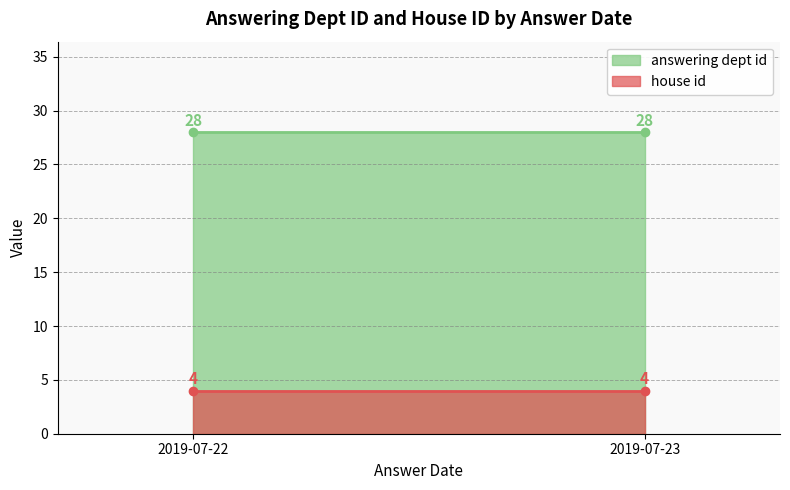

Rank the series by their average value, from lowest to highest.

house id, answering dept id